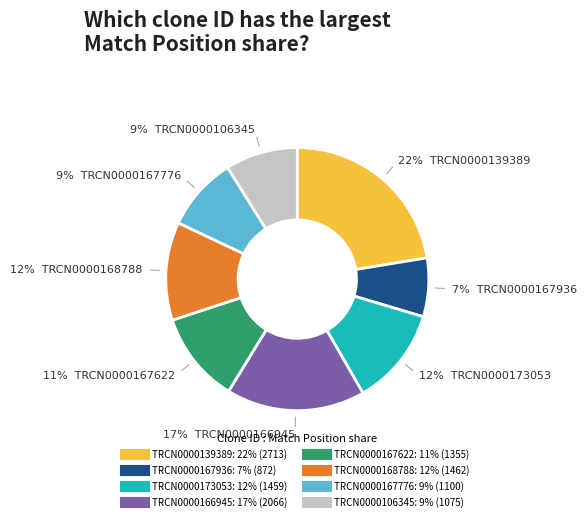

The TRCN0000106345 slice represents 9% of the pie. True or false?

True